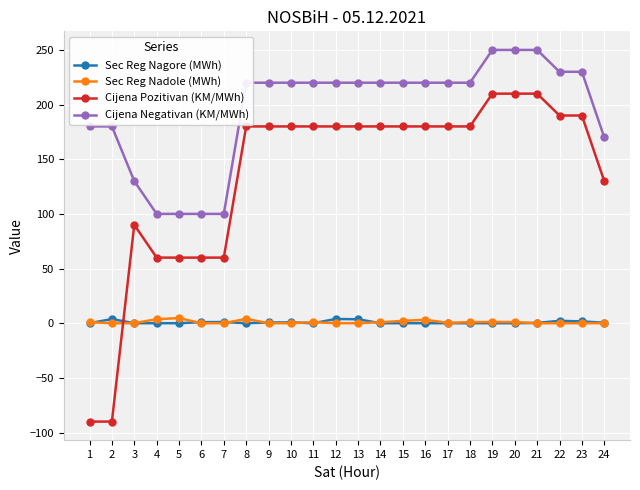

How many lines are shown in the chart?

4